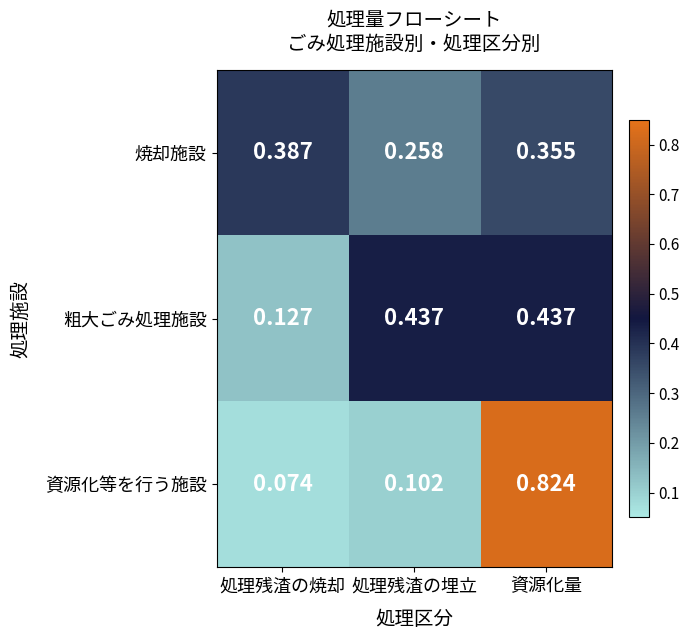

Which series changed the most between 処理残渣の埋立 and 資源化量?

資源化等を行う施設